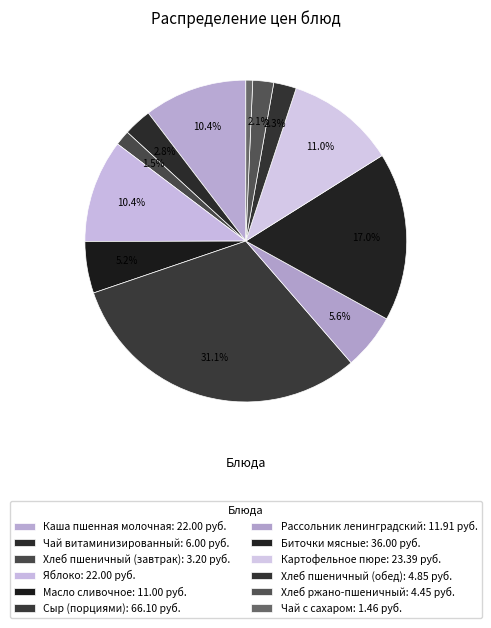

Rank the categories by value from lowest to highest.

Чай с сахаром, Хлеб пшеничный (завтрак), Хлеб ржано-пшеничный, Хлеб пшеничный (обед), Чай витаминизированный, Масло сливочное, Рассольник ленинградский, Каша пшенная молочная, Яблоко, Картофельное пюре, Биточки мясные, Сыр (порциями)